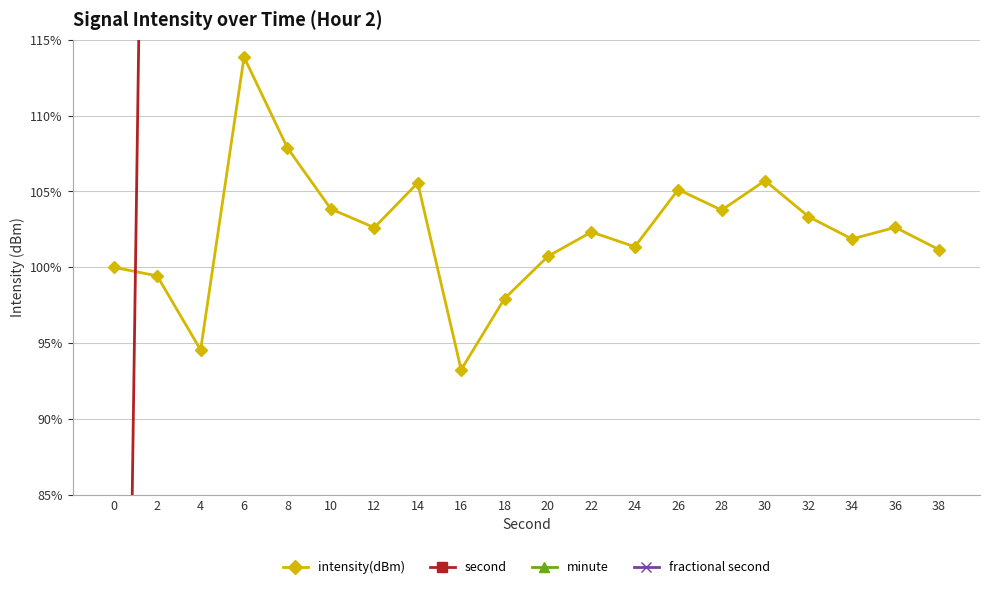

Which series has the largest total across all categories?

second